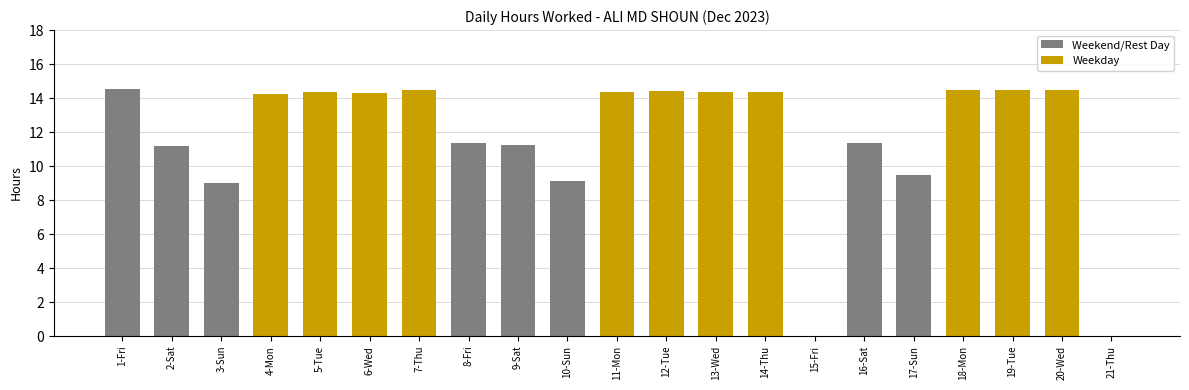

Is it true that the value at 17-Sun is 3.3?

False